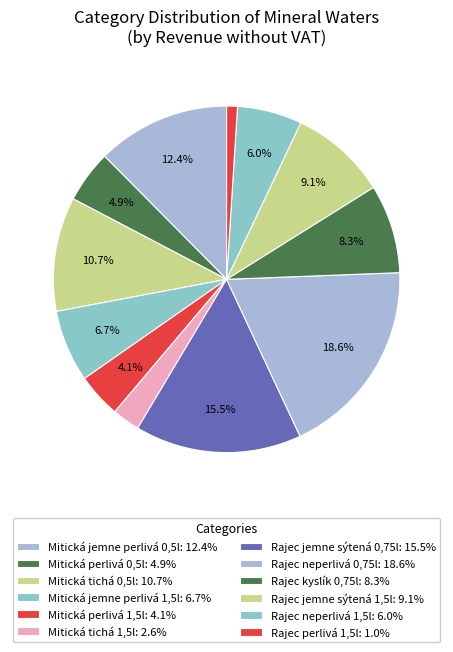

To the nearest percent, what is the difference between the largest and smallest slice percentages?

18%